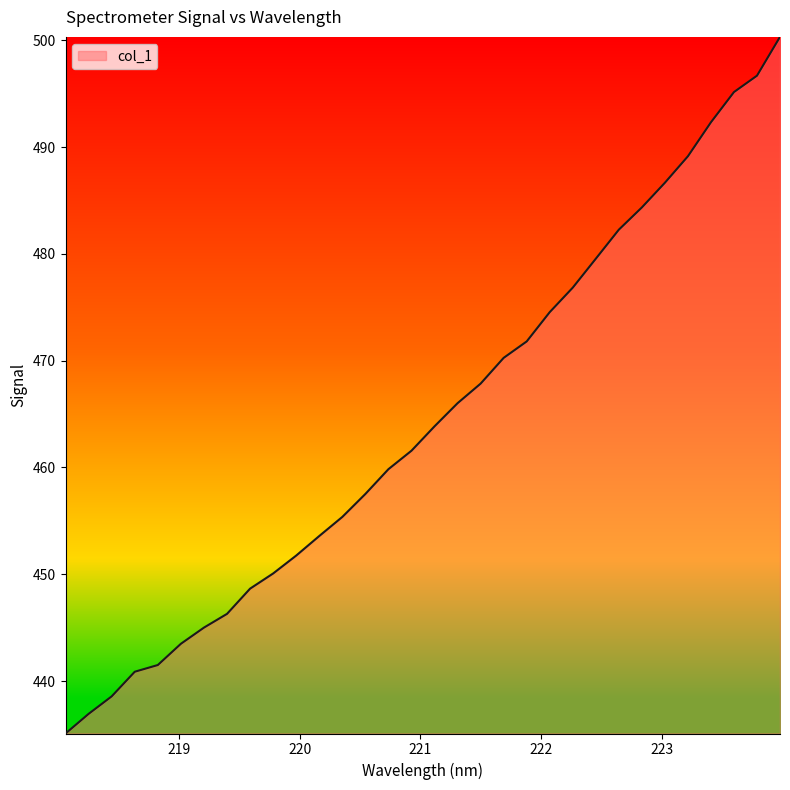

What is the difference between the second highest and minimum values?

61.6